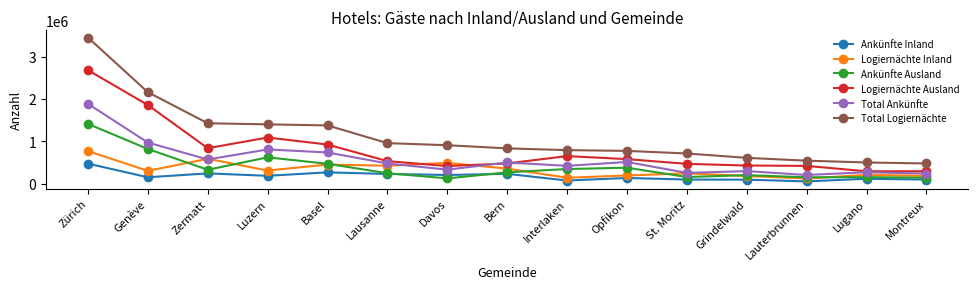

Which category has the highest value across all series?

Zürich